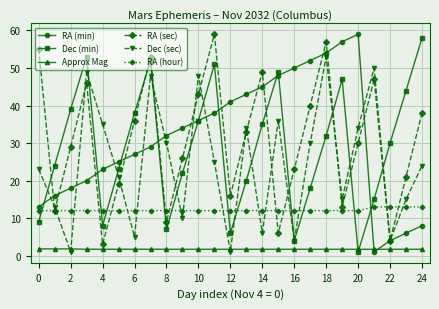

In Dec (min), how many points are higher than both neighbors (excluding endpoints)?

5